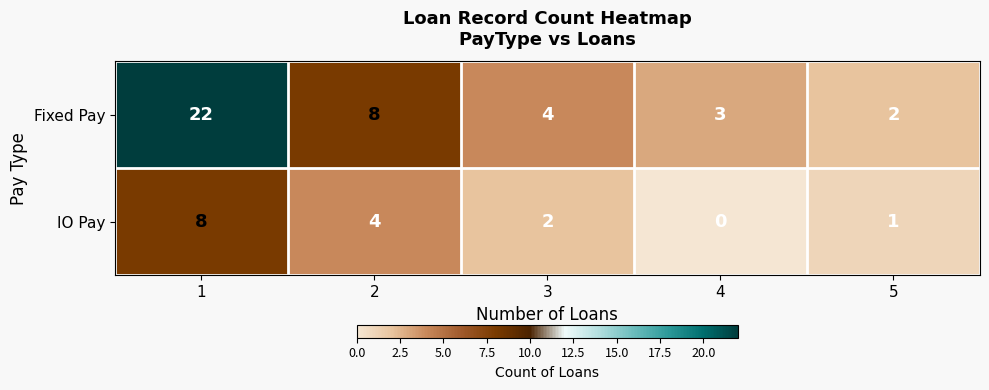

What is the sum of all Fixed Pay values?

39